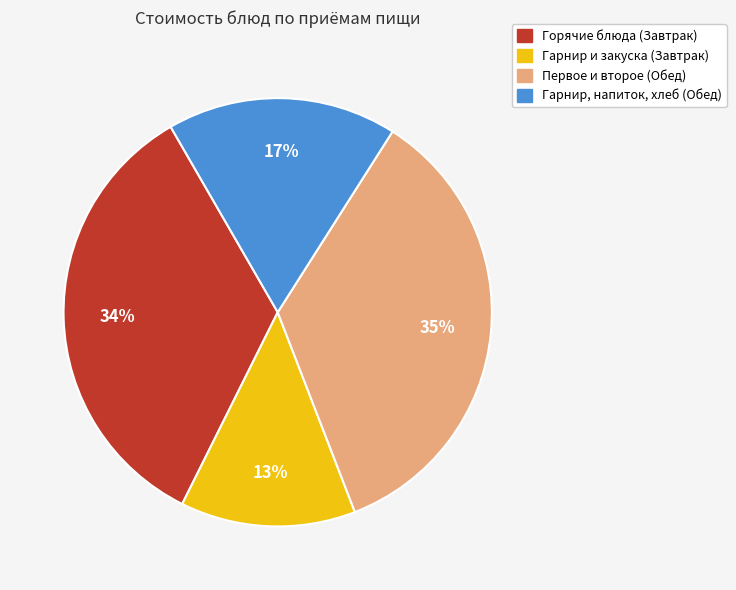

To the nearest percent, what is the difference between the largest and smallest slice percentages?

22%